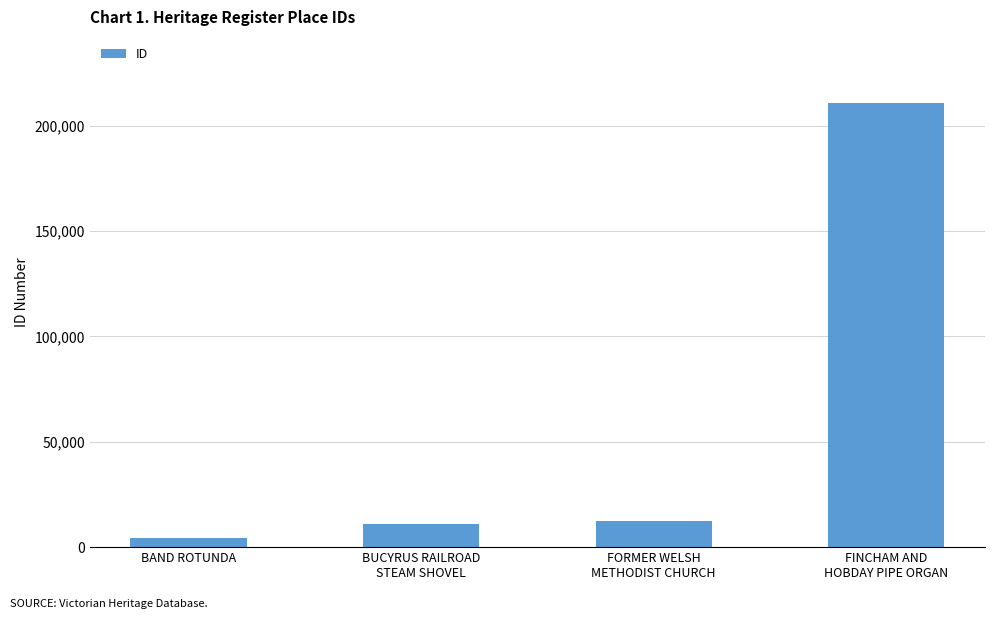

Which category has the lowest value across all series?

BAND ROTUNDA